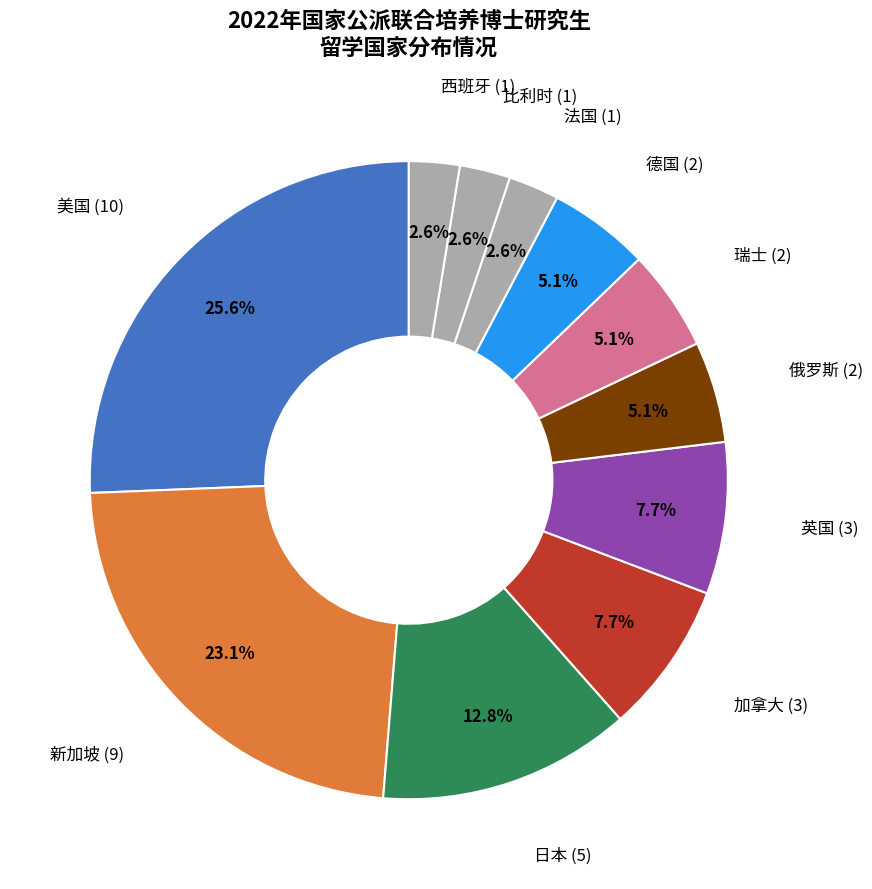

How many segments does this pie chart have?

11